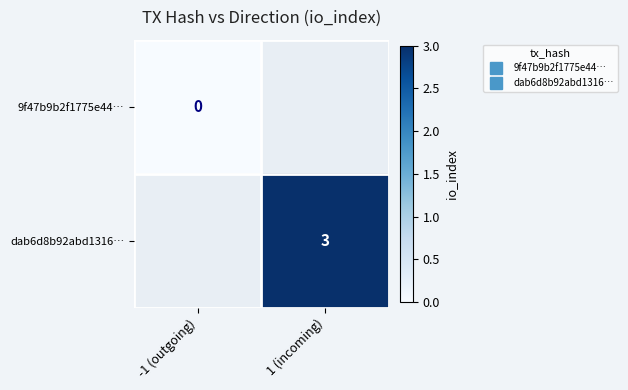

Which category has the lowest value across all series?

-1 (outgoing)